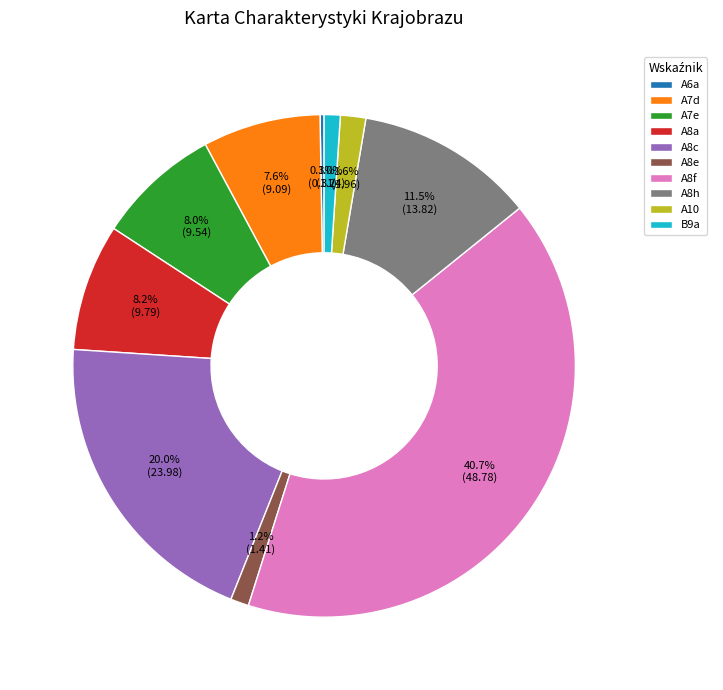

To the nearest percent, what is the difference between the A8e and A8a slice percentages?

7%